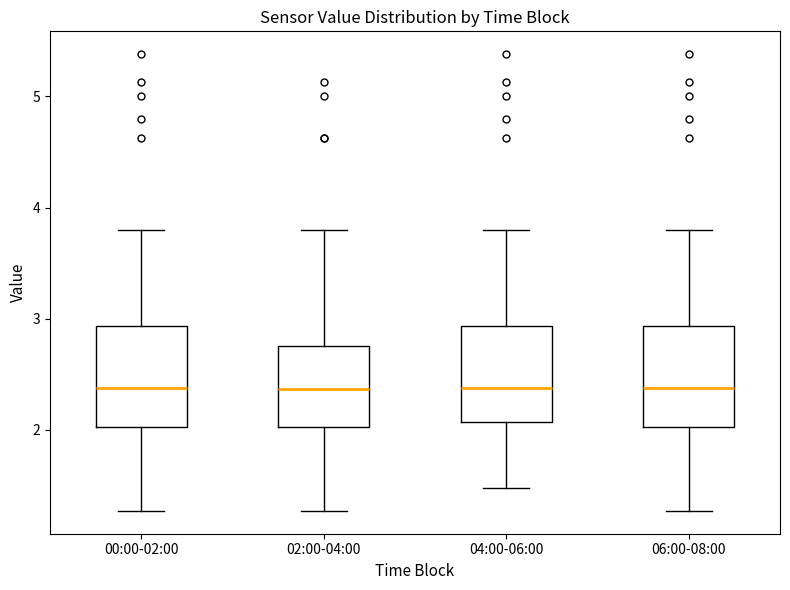

Reading left to right, transcribe this box plot: for each box, give where its median line is, the range the box spans, and where its two whiskers end, as read against the y-axis. The values are not printed on the chart, so give them approximately, as read against the axis.

00:00-02:00: median 2.4, box 2.0 to 2.9, whiskers 1.3 to 3.8
02:00-04:00: median 2.4, box 2.0 to 2.8, whiskers 1.3 to 3.8
04:00-06:00: median 2.4, box 2.1 to 2.9, whiskers 1.5 to 3.8
06:00-08:00: median 2.4, box 2.0 to 2.9, whiskers 1.3 to 3.8